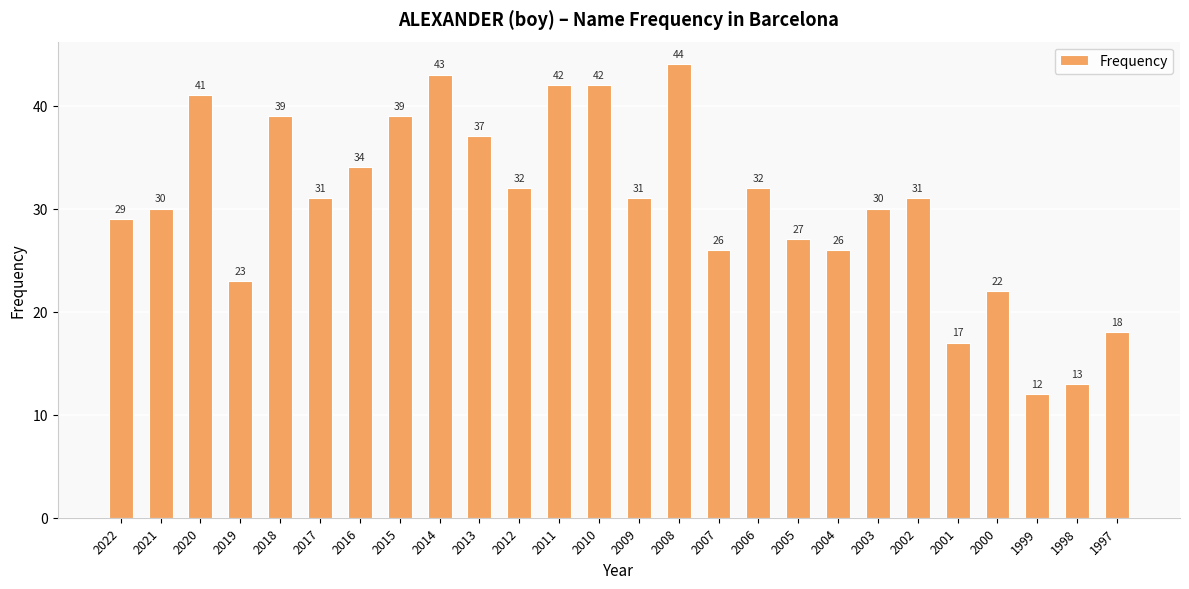

Read the value at 2017, to the nearest 5.

30